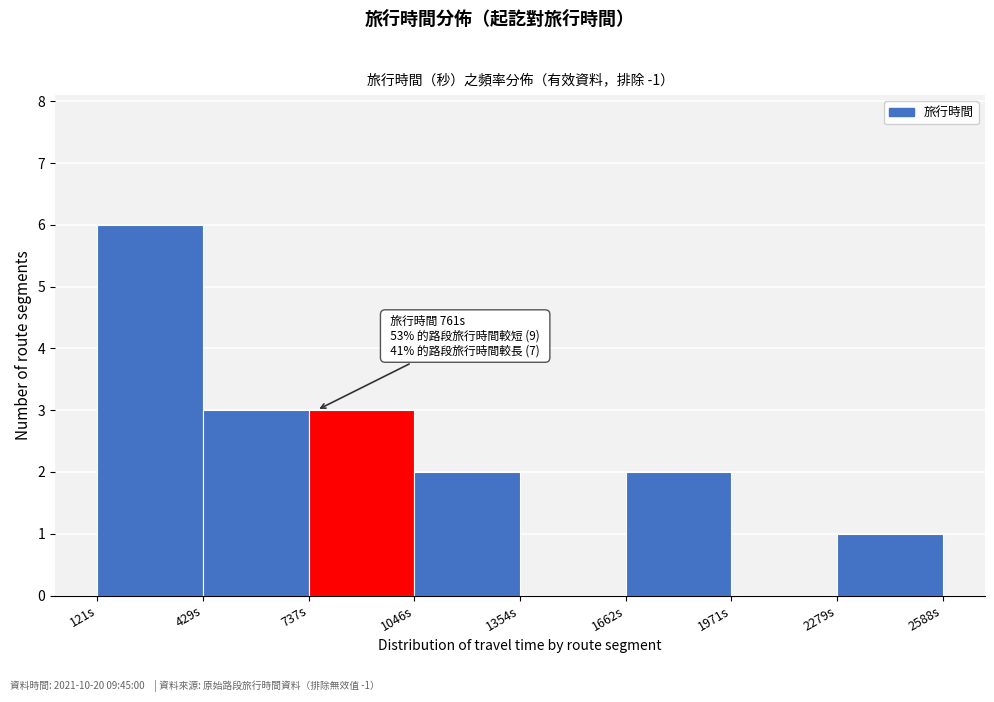

Over which range of the x-axis is the bar tallest?

100 to 450